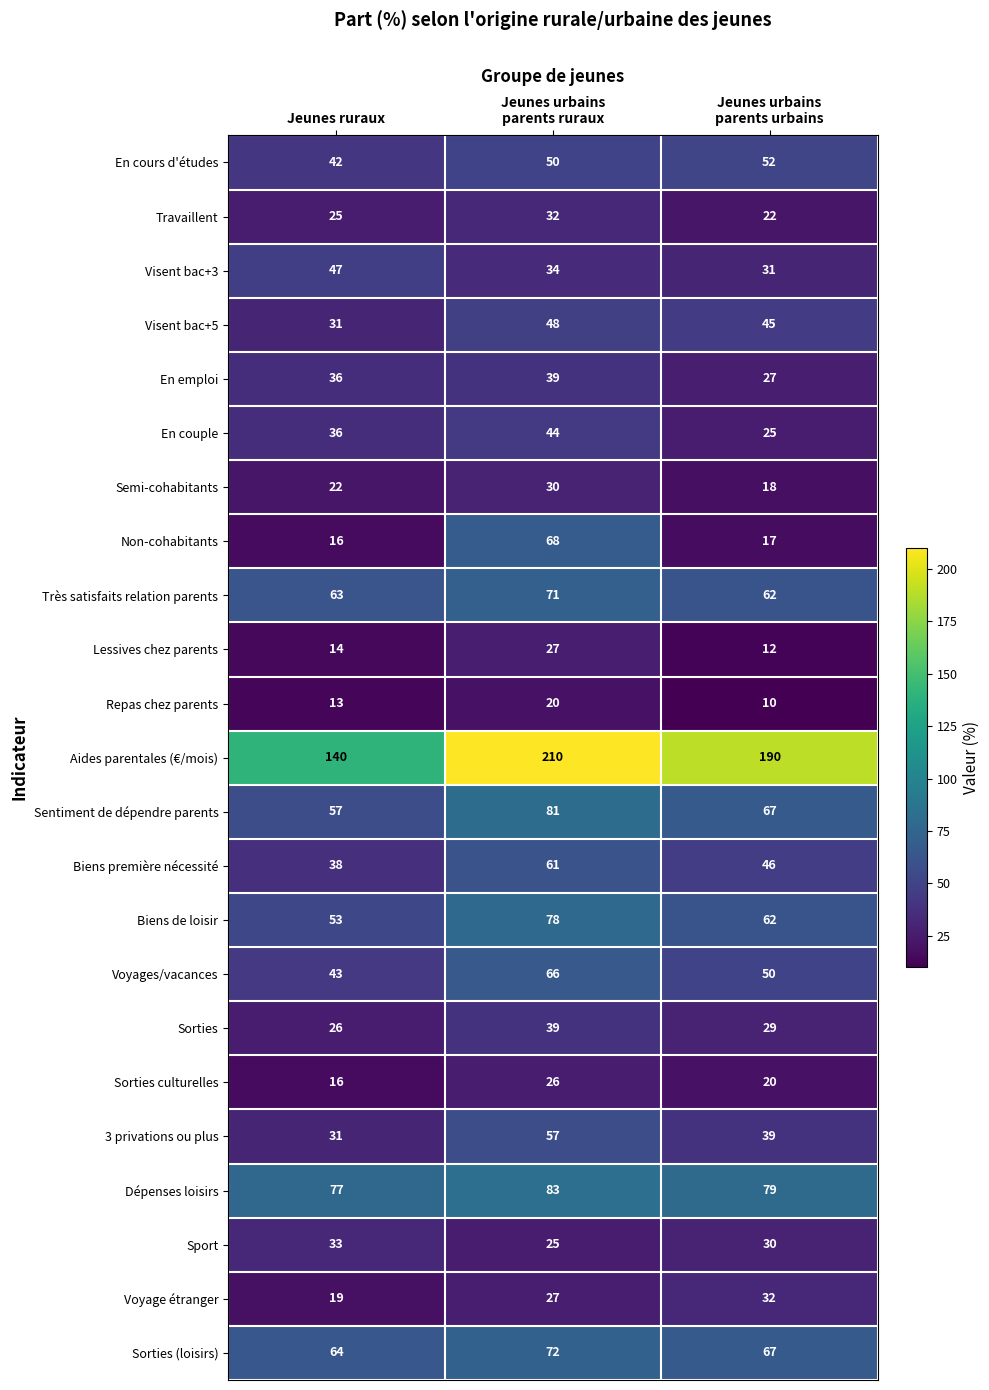

What is the average value of the Biens première nécessité series?

48